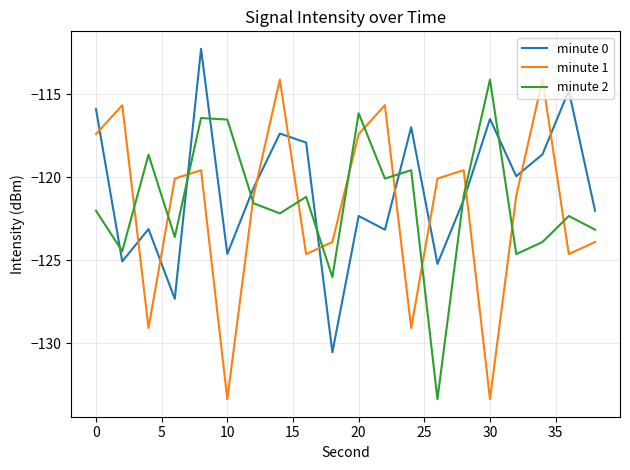

How many values in the minute 2 series are below -121?

13